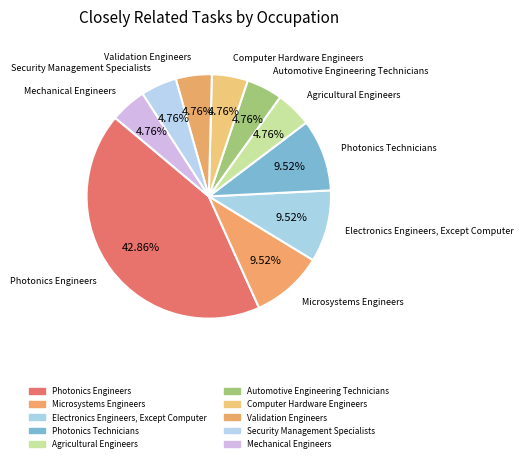

How many slices are in this pie chart?

10